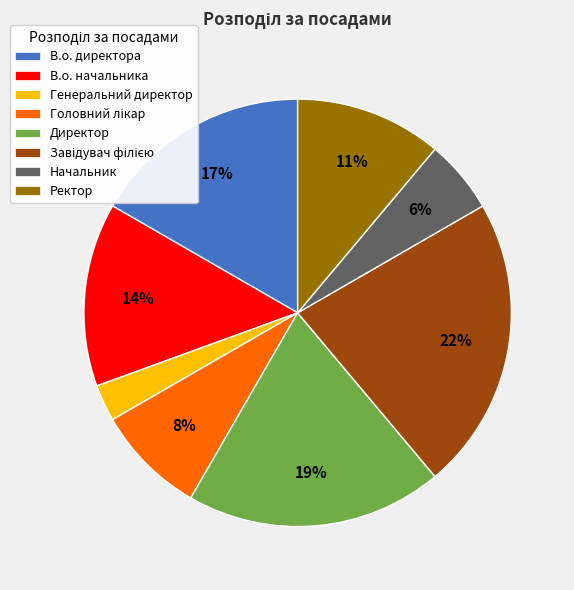

Which slice is the smallest?

Генеральний директор